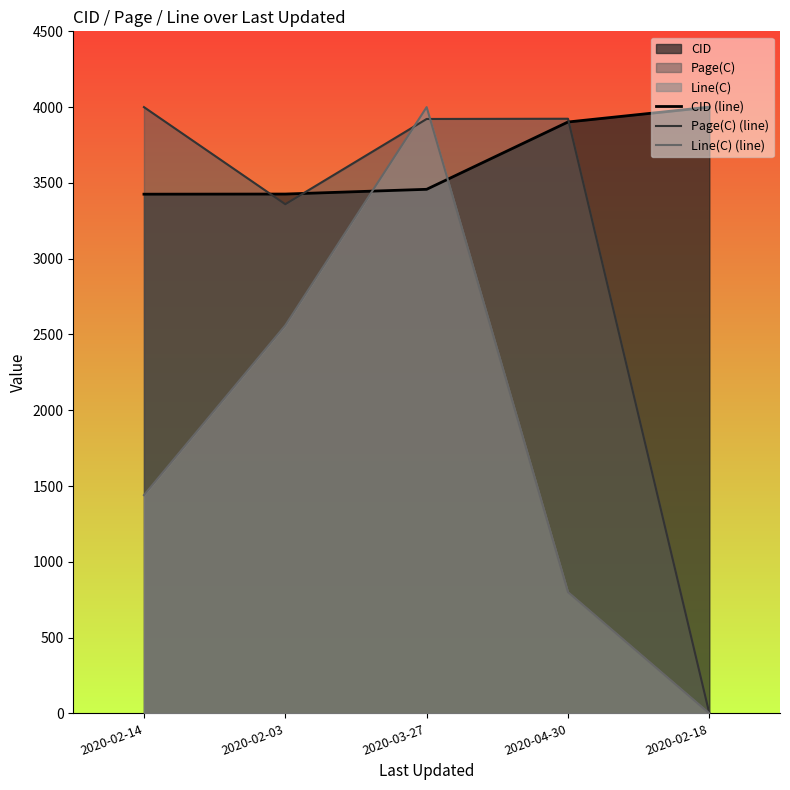

Does the chart display data point markers on the line(s)?

No